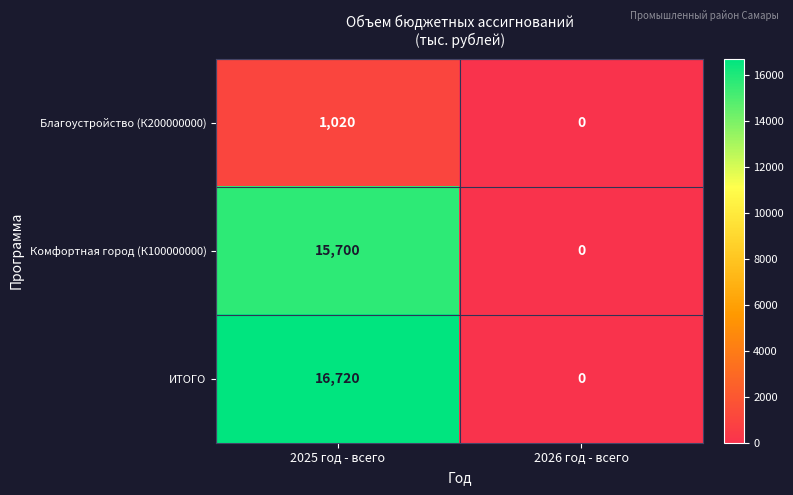

Reading left to right, transcribe all the data shown in this chart.

Благоустройство (К200000000): 2025 год - всего=1020	2026 год - всего=0
Комфортная город (К100000000): 2025 год - всего=15700	2026 год - всего=0
ИТОГО: 2025 год - всего=16720	2026 год - всего=0